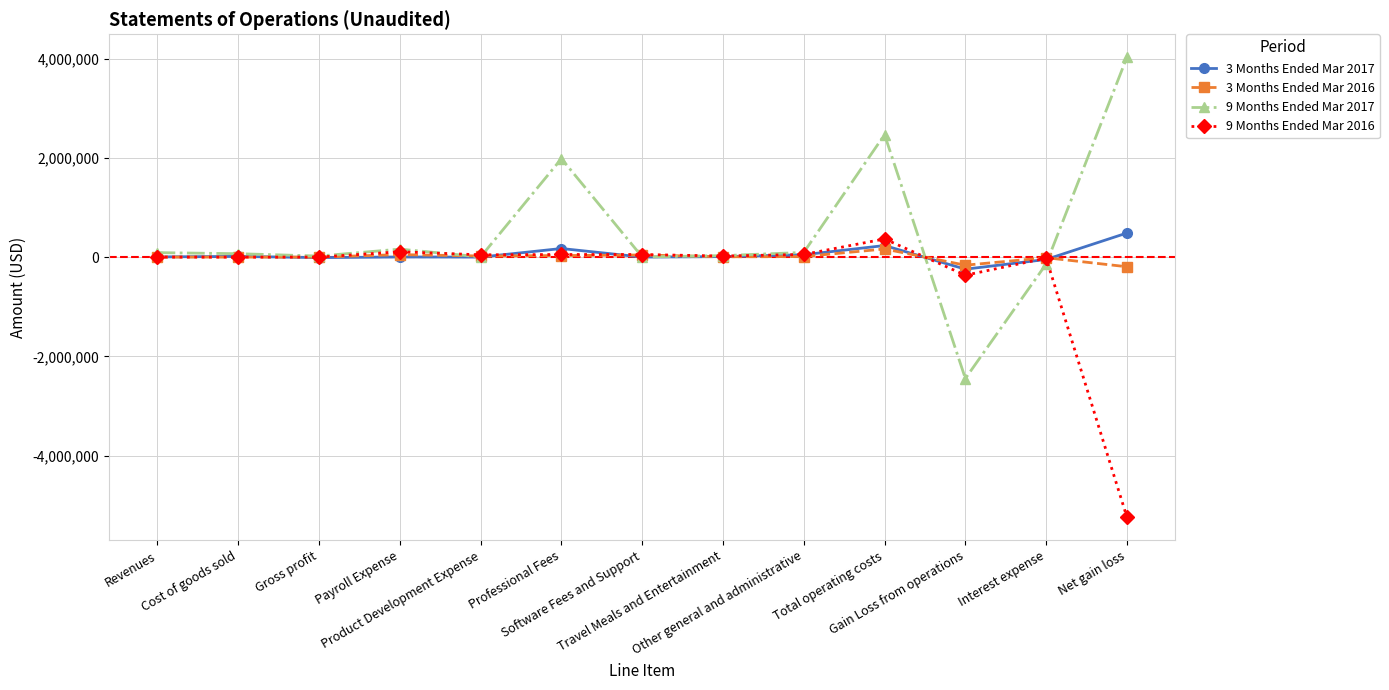

What is the smallest value displayed?

-5239226